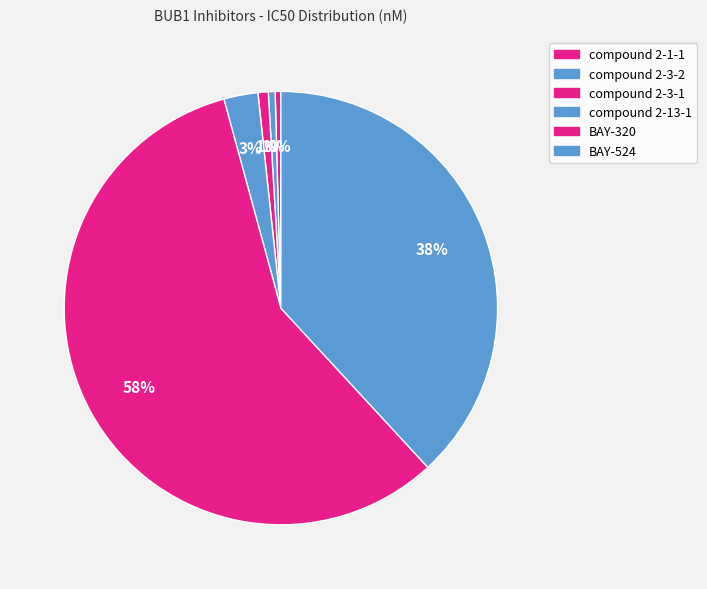

To the nearest percent, what is the combined percentage of compound 2-3-1 and compound 2-3-2?

1%